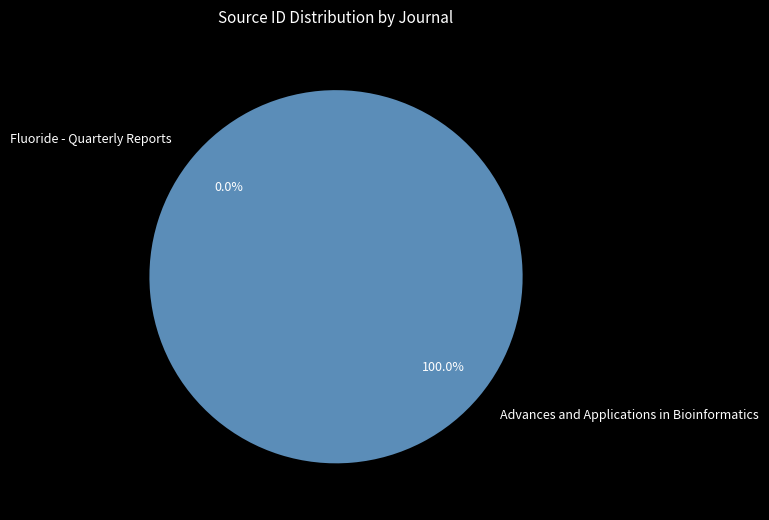

What is the change in value from Advances and Applications in Bioinformatics to Fluoride - Quarterly Reports?

-19900173351